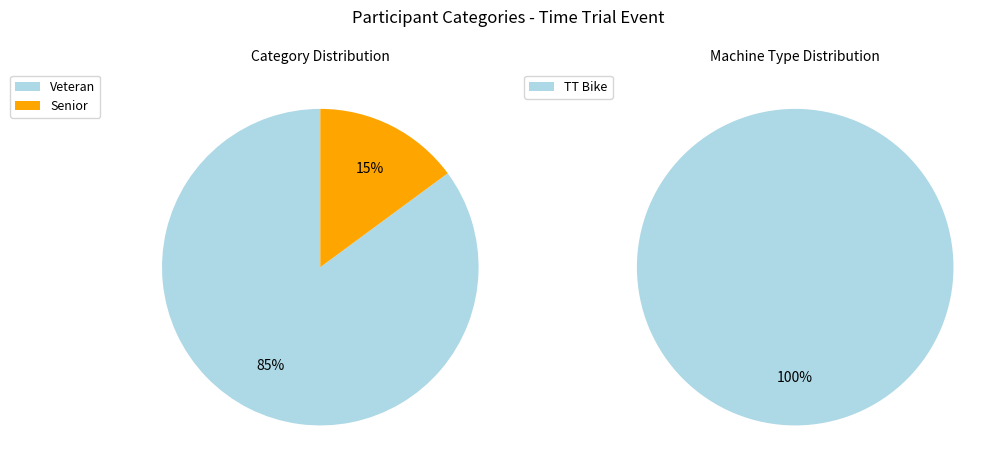

The Senior slice represents 15% of the pie. True or false?

True